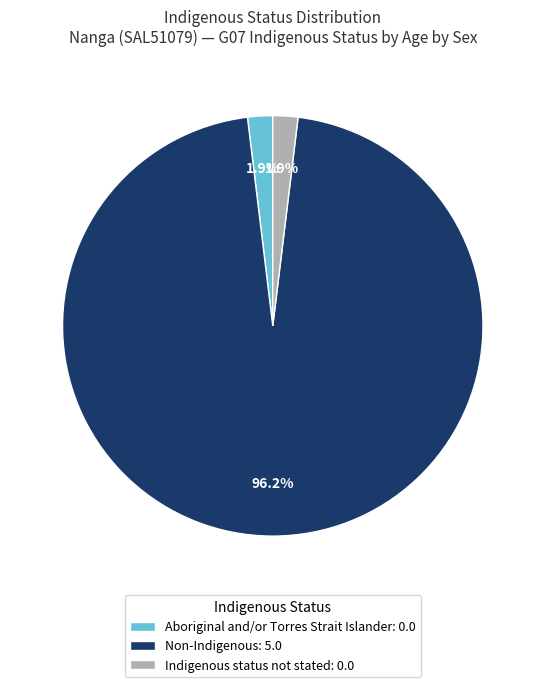

To the nearest percent, what is the average slice percentage?

33%